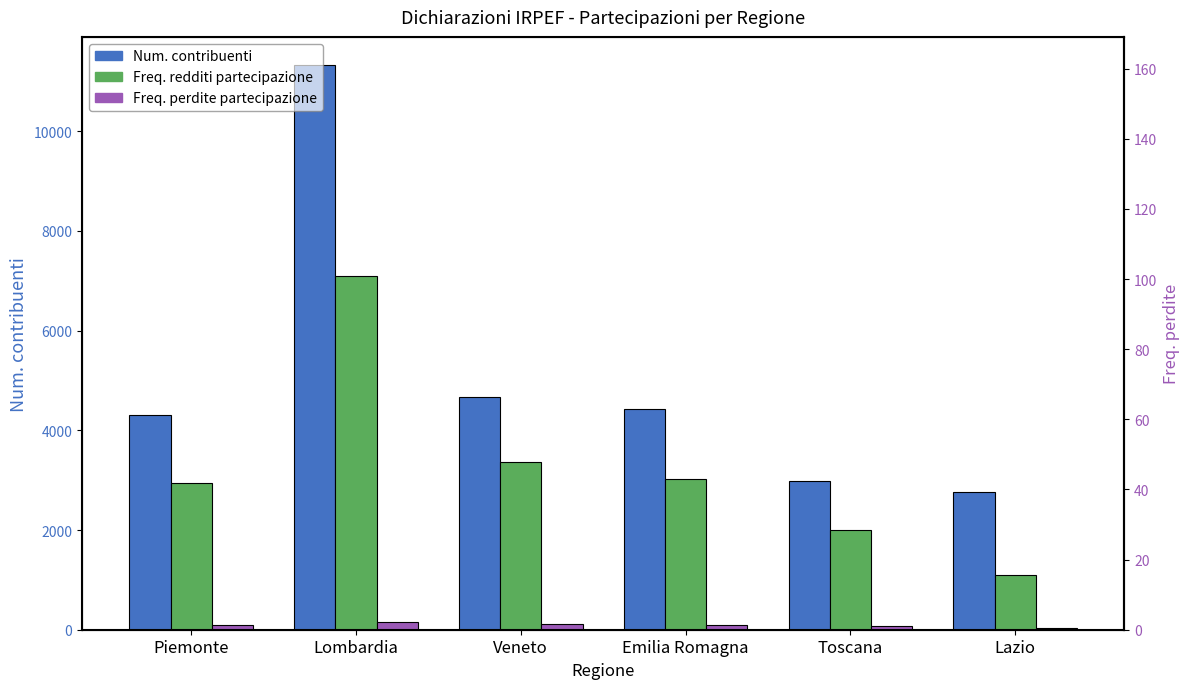

Which series has the widest spread of values?

Num. contribuenti